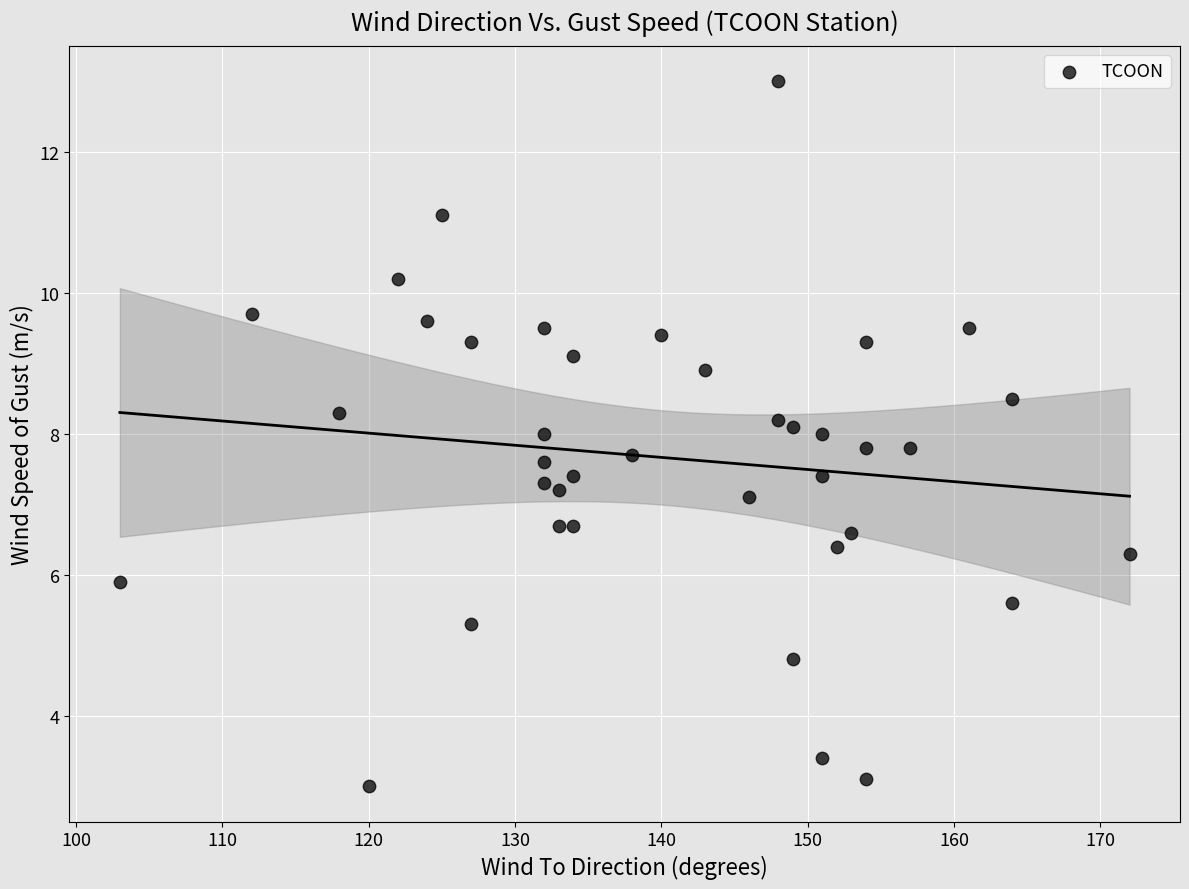

What is the range of X values (max minus min)?

69.0